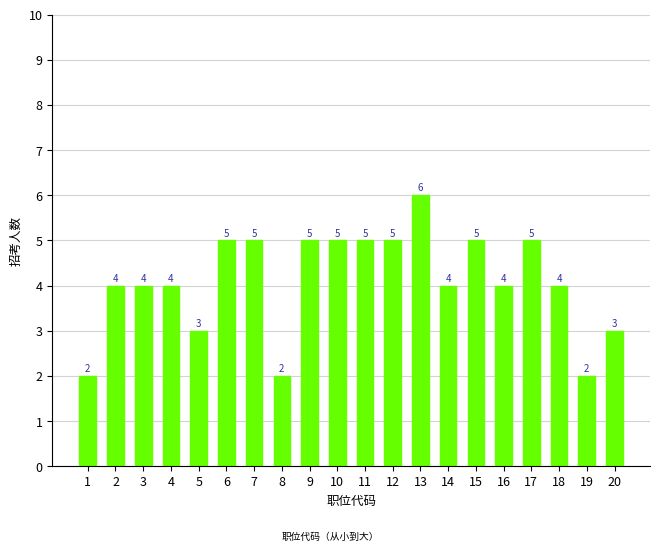

What is the approximate value at 2?

4